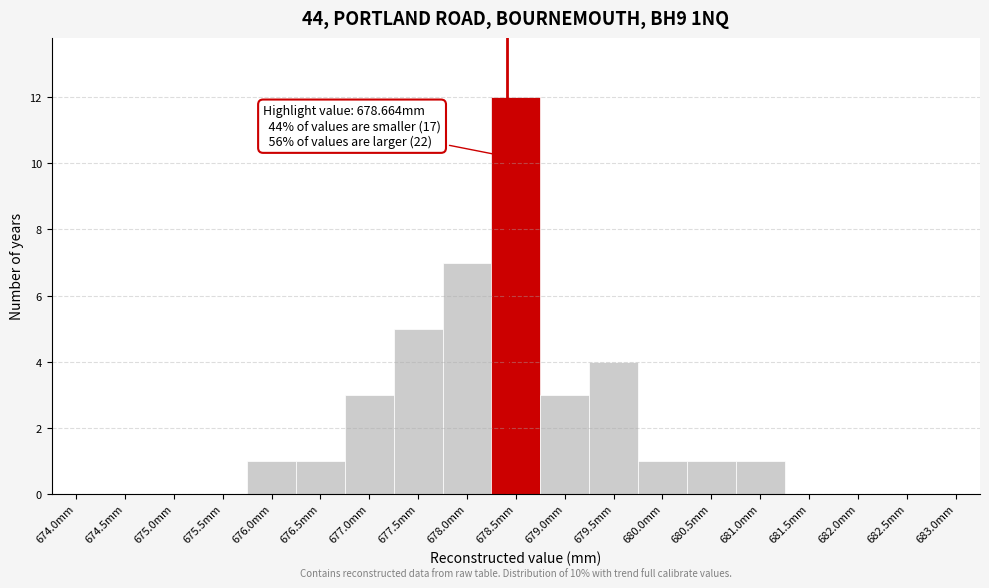

Reading left to right, what are all the values shown in this chart?

674.0mm=0	674.5mm=0	675.0mm=0	675.5mm=0	676.0mm=1	676.5mm=1	677.0mm=3	677.5mm=5	678.0mm=7	678.5mm=12	679.0mm=3	679.5mm=4	680.0mm=1	680.5mm=1	681.0mm=1	681.5mm=0	682.0mm=0	682.5mm=0	683.0mm=0